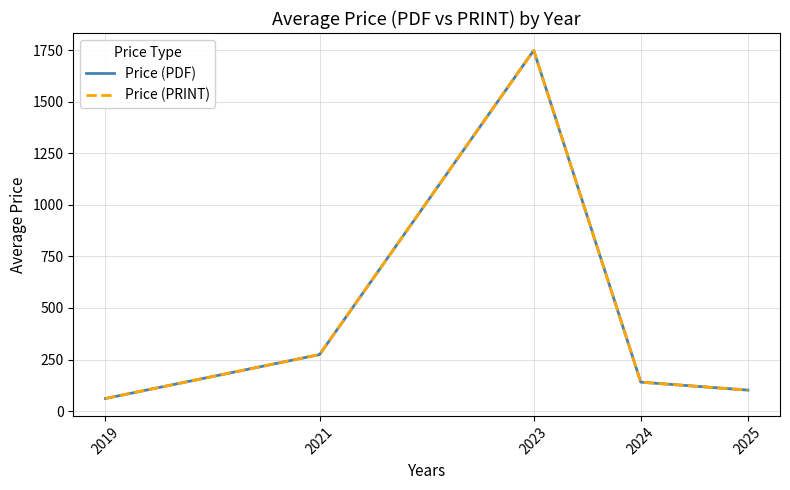

True or false: Price (PRINT) has more than 2 points higher than both neighbors.

False